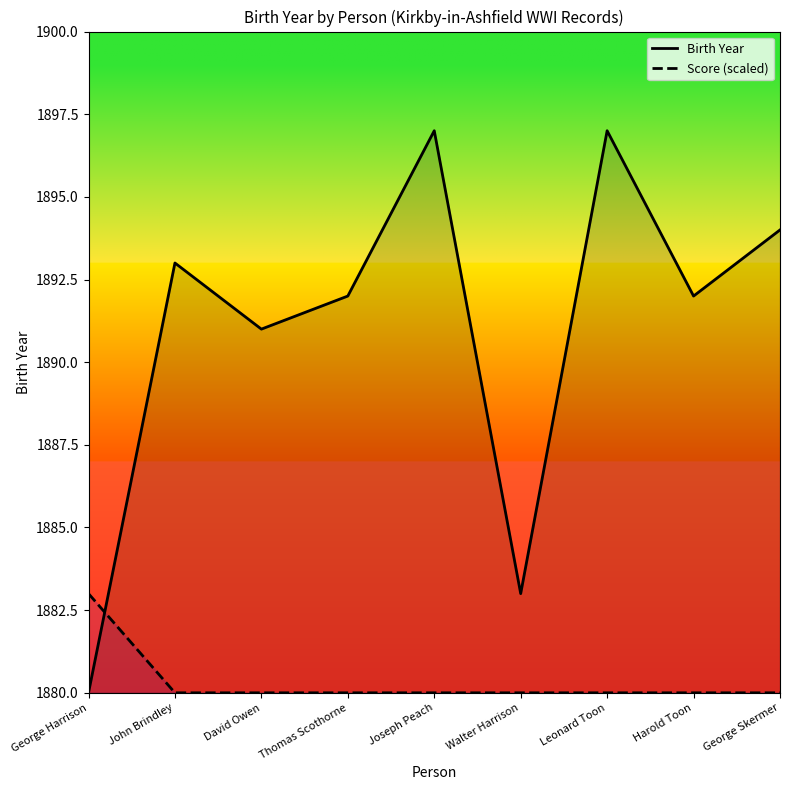

Which label corresponds to the smallest value in the chart?

George Harrison